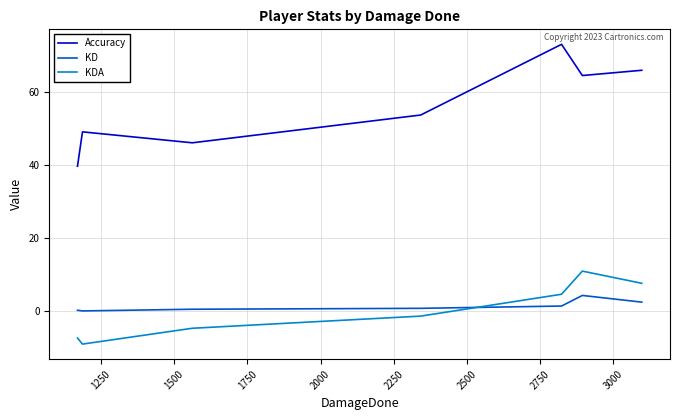

Which series has the largest range (max minus min)?

Accuracy